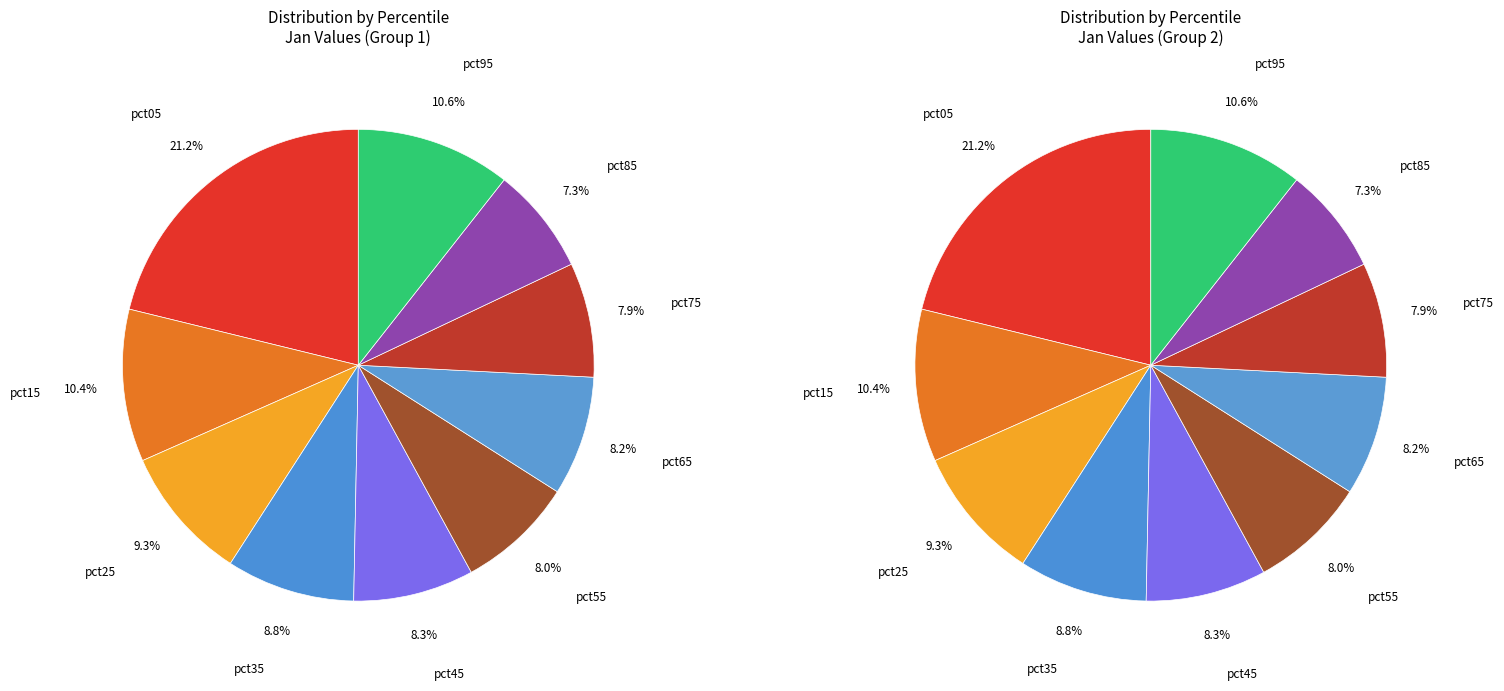

What is the largest slice in the pie chart?

pct05